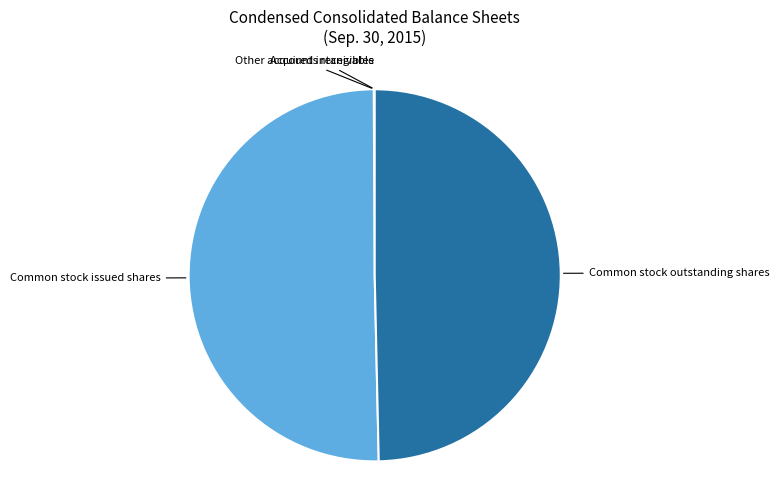

Is there a majority slice in this chart?

Yes